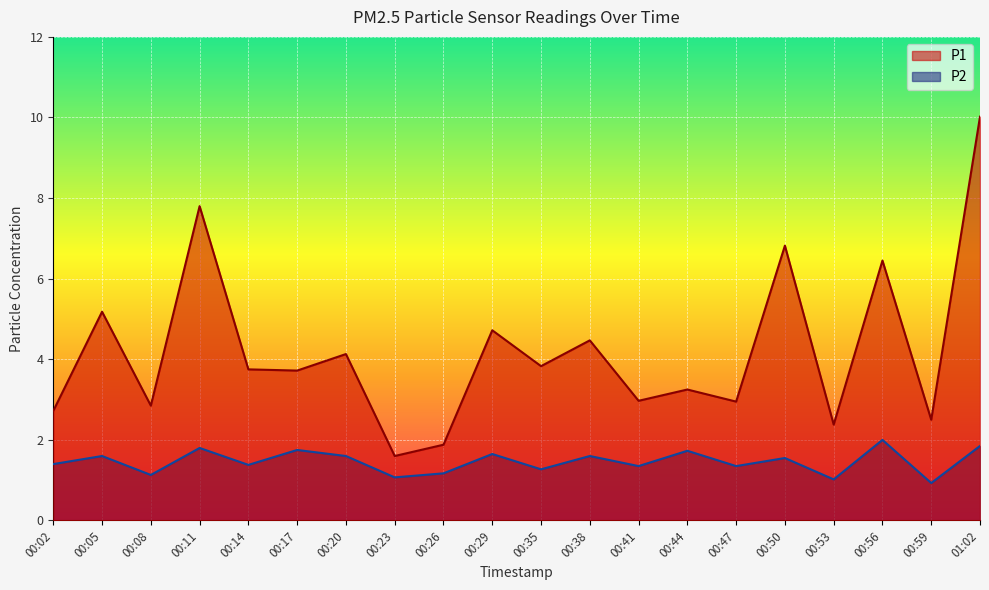

How many distinct data groups are displayed?

2